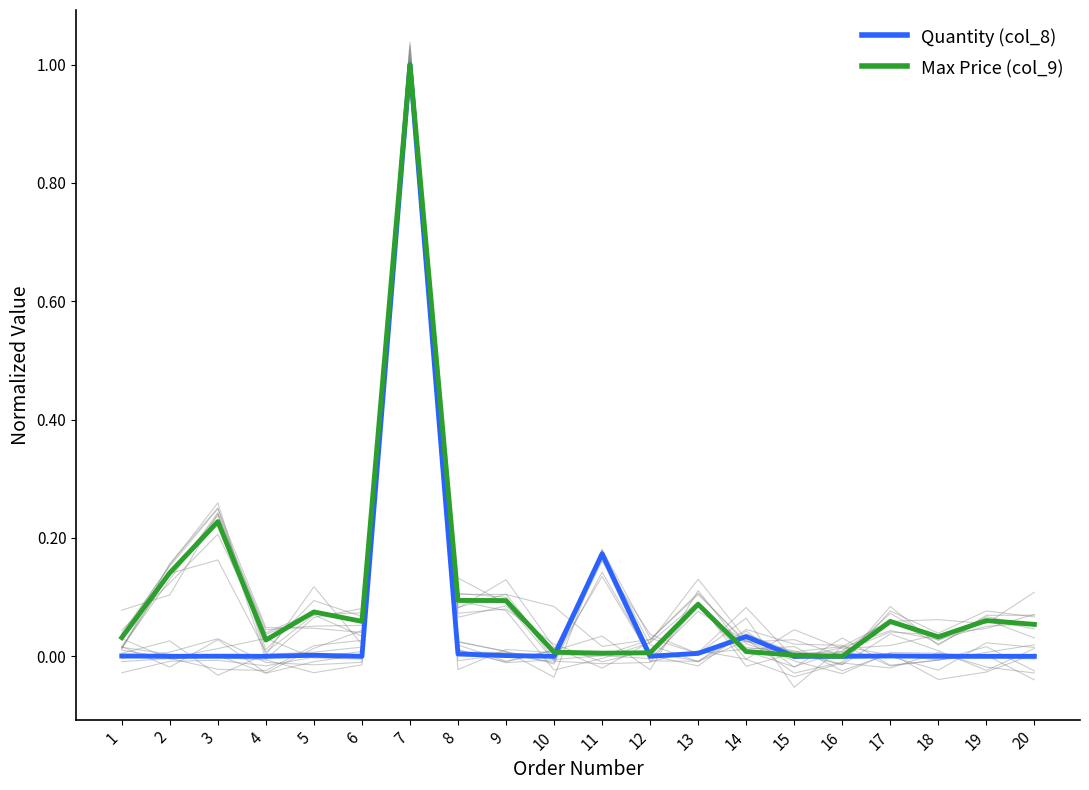

True or false: Quantity (col_8) has a value of 0.0 at 17.

False